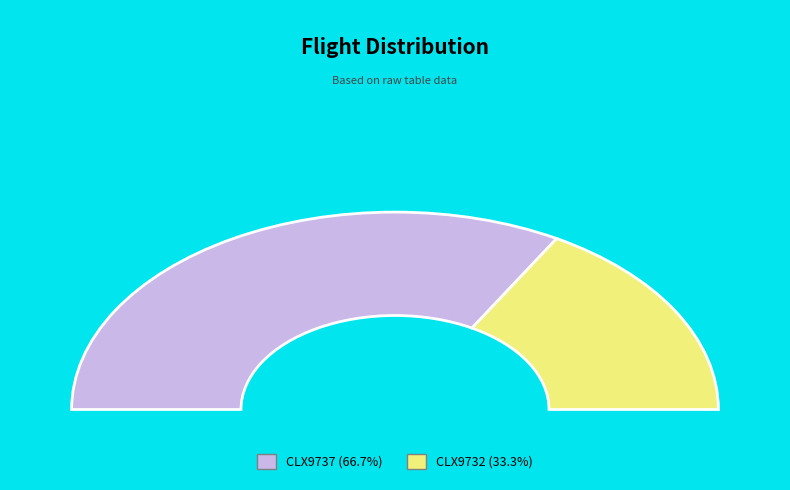

Is the sum of CLX9732 and CLX9737 greater than half?

Yes